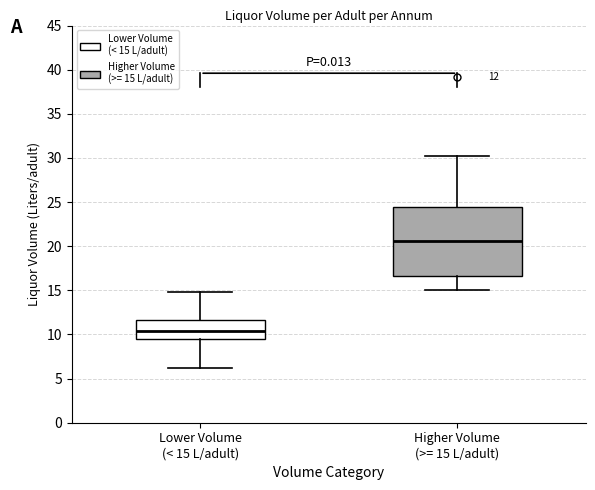

Which box's median line is the highest?

Higher Volume (>= 15 L/adult)